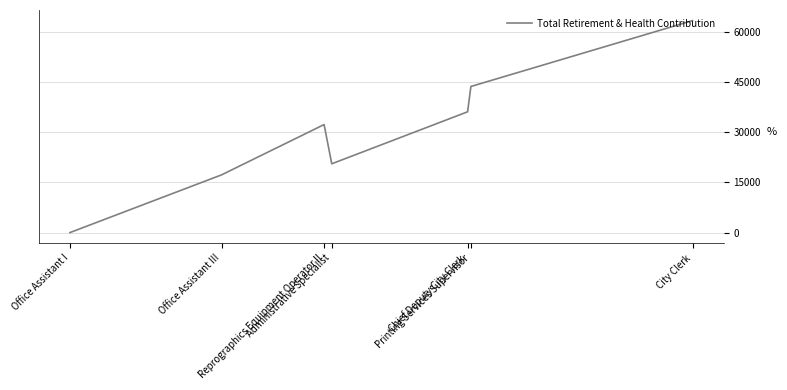

How many series are shown in this chart?

1